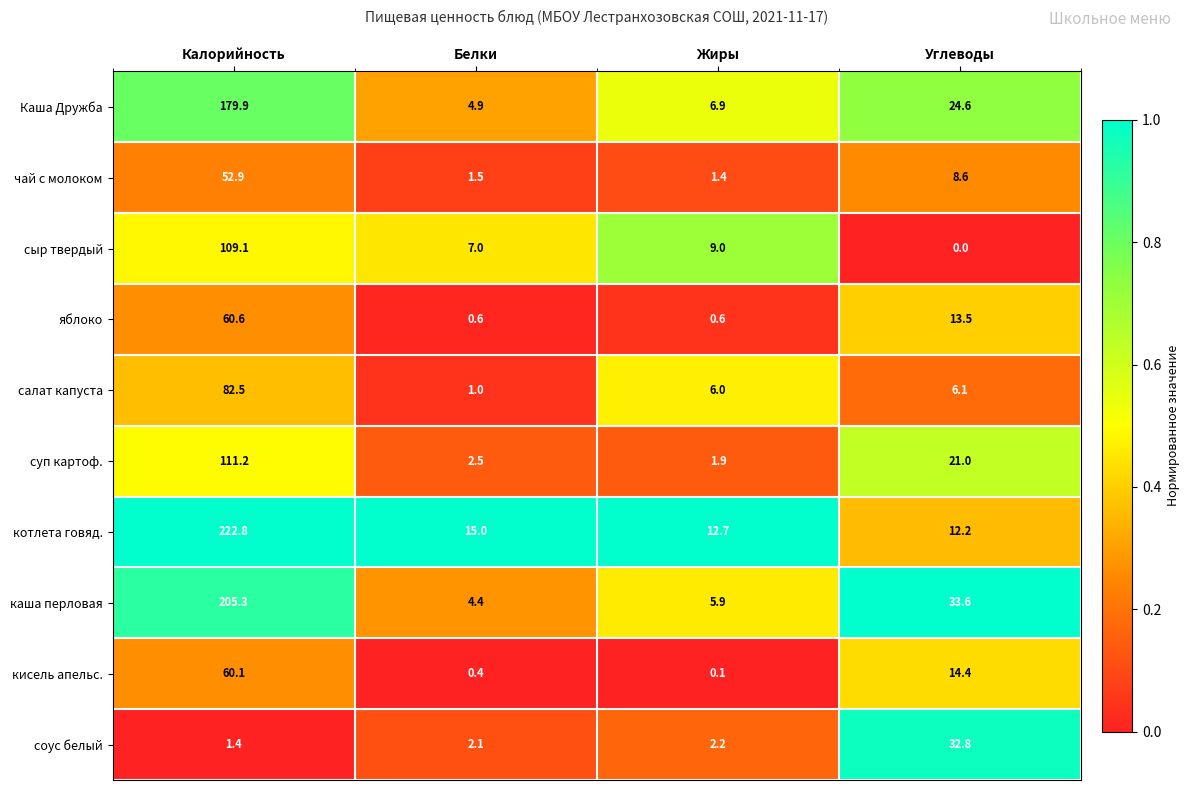

At how many categories does at least one series exceed 0?

4